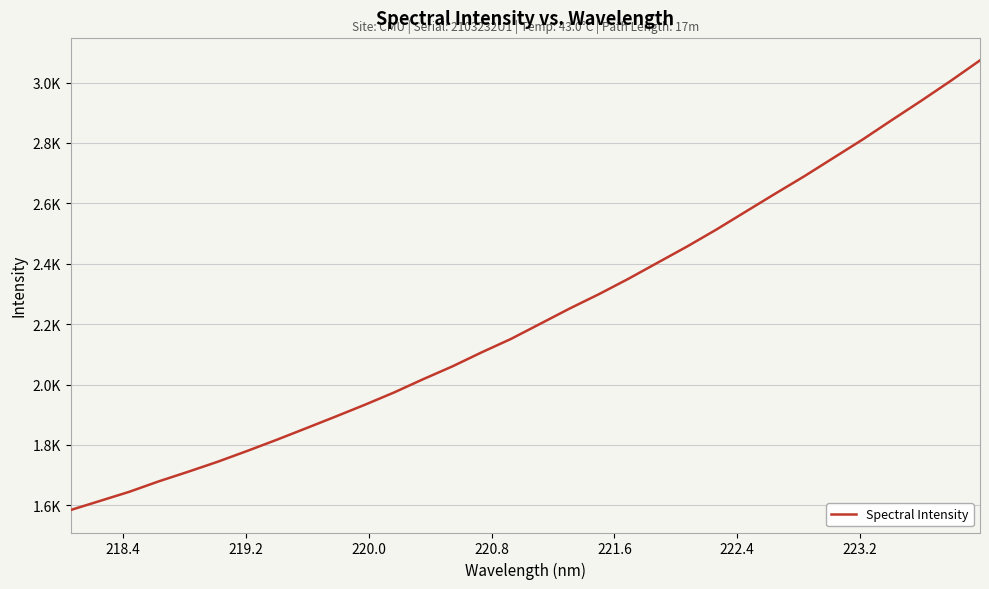

Does the chart display data point markers on the line(s)?

No